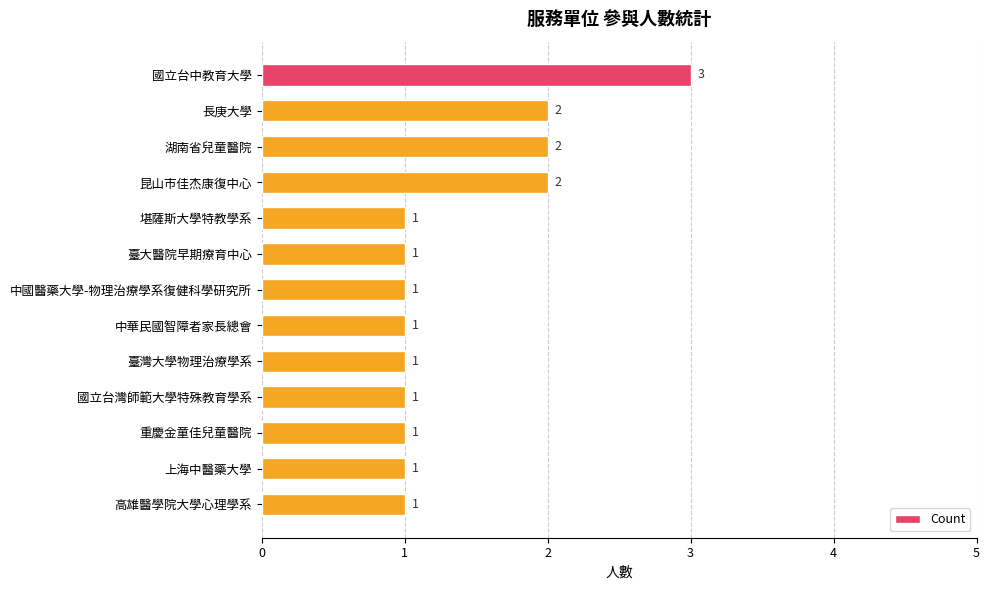

Is it true that the value at 湖南省兒童醫院 is 1?

False